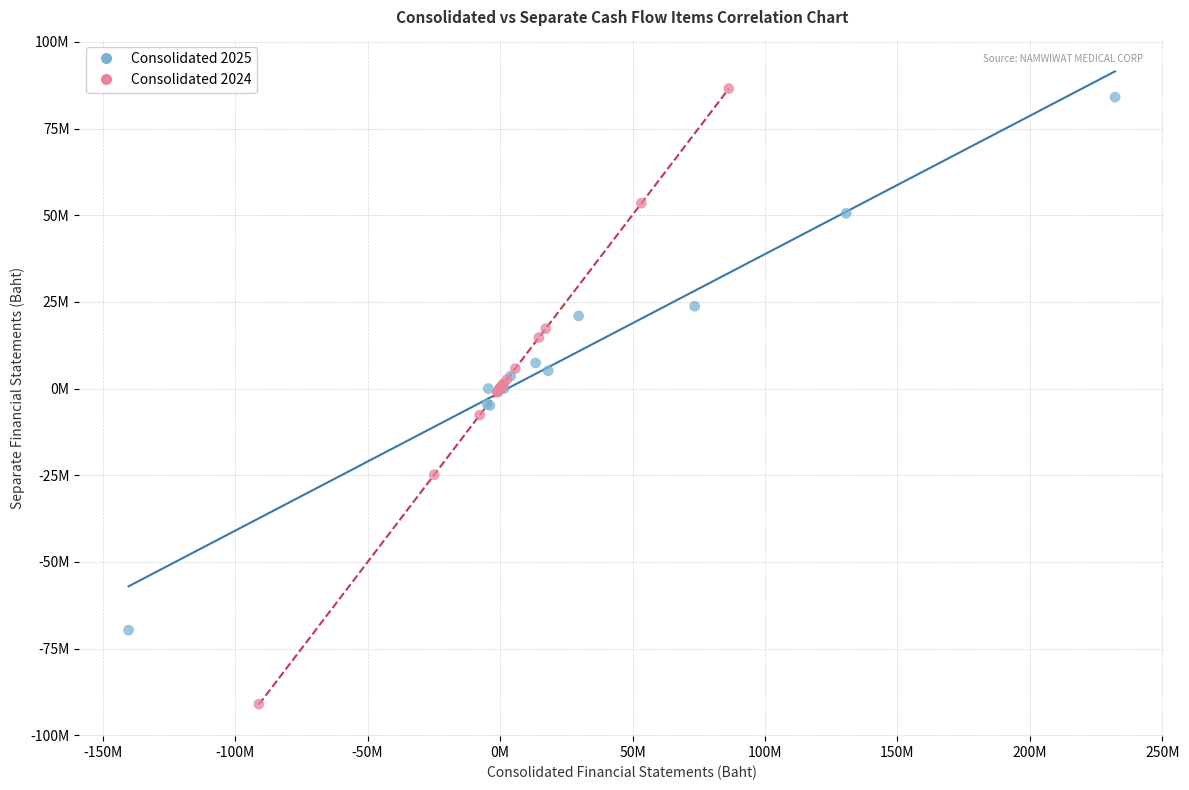

What are all the series names shown in the legend?

Consolidated 2025, Consolidated 2024